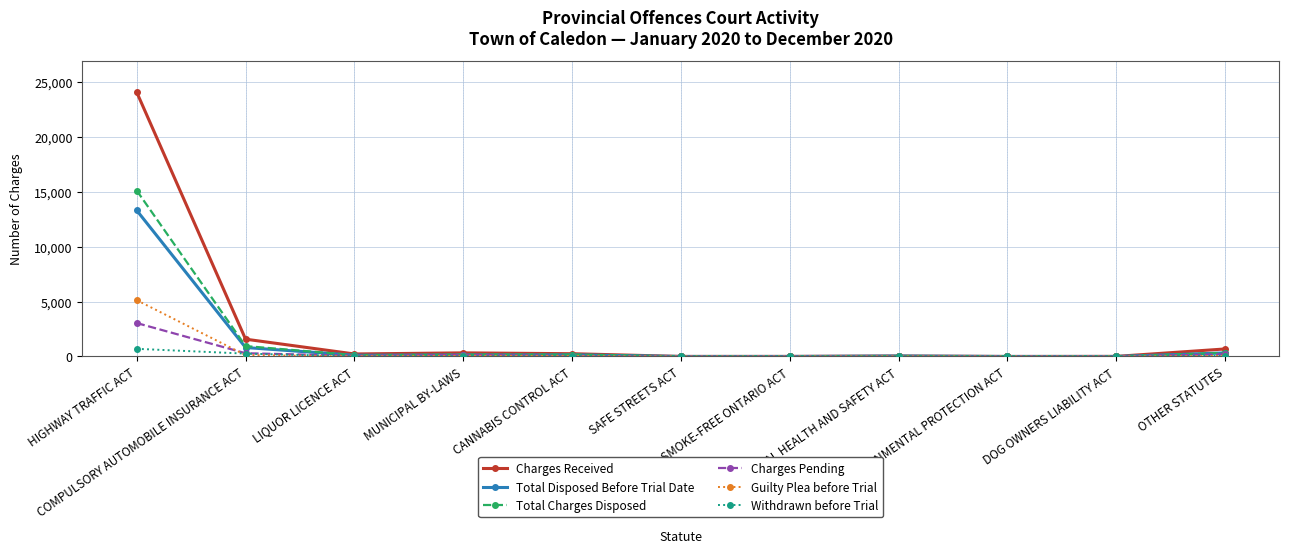

At which category does the chart reach its peak across all series?

HIGHWAY TRAFFIC ACT